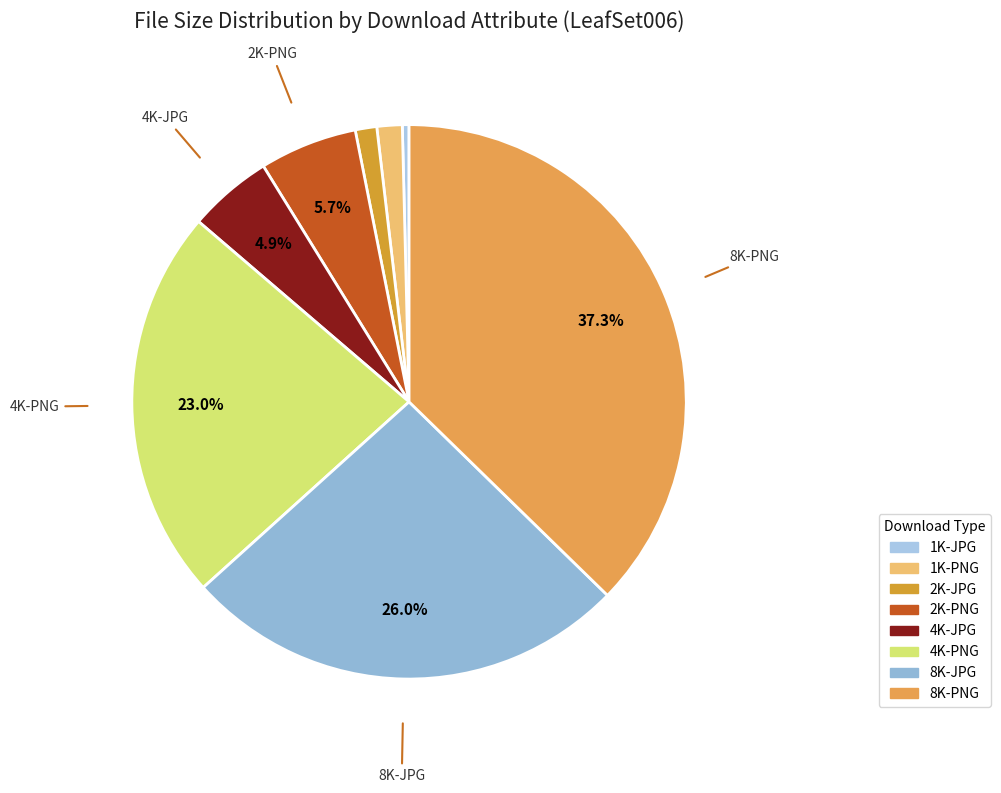

To the nearest percent, what is the difference between the largest and smallest slice percentages?

37%